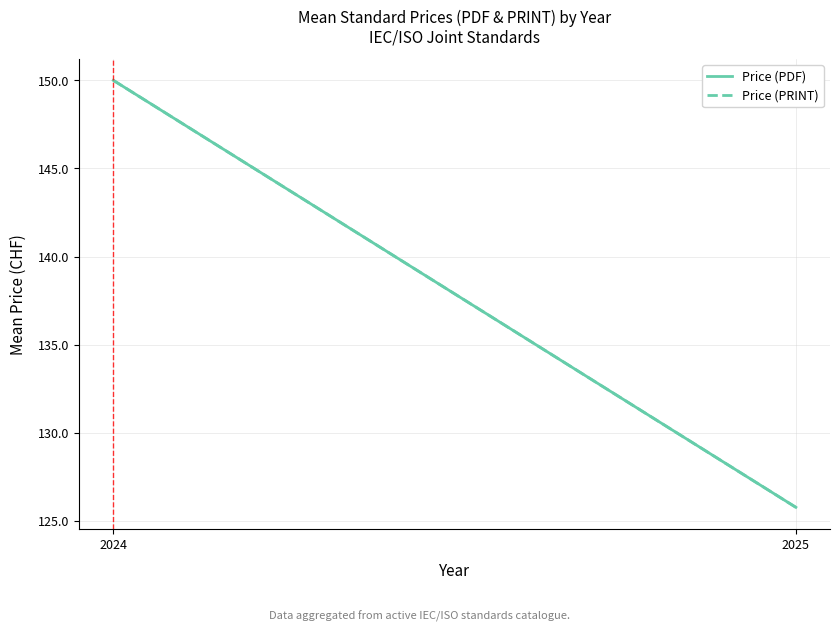

Is it true that Price (PDF) equals 125.8 at 2025?

True